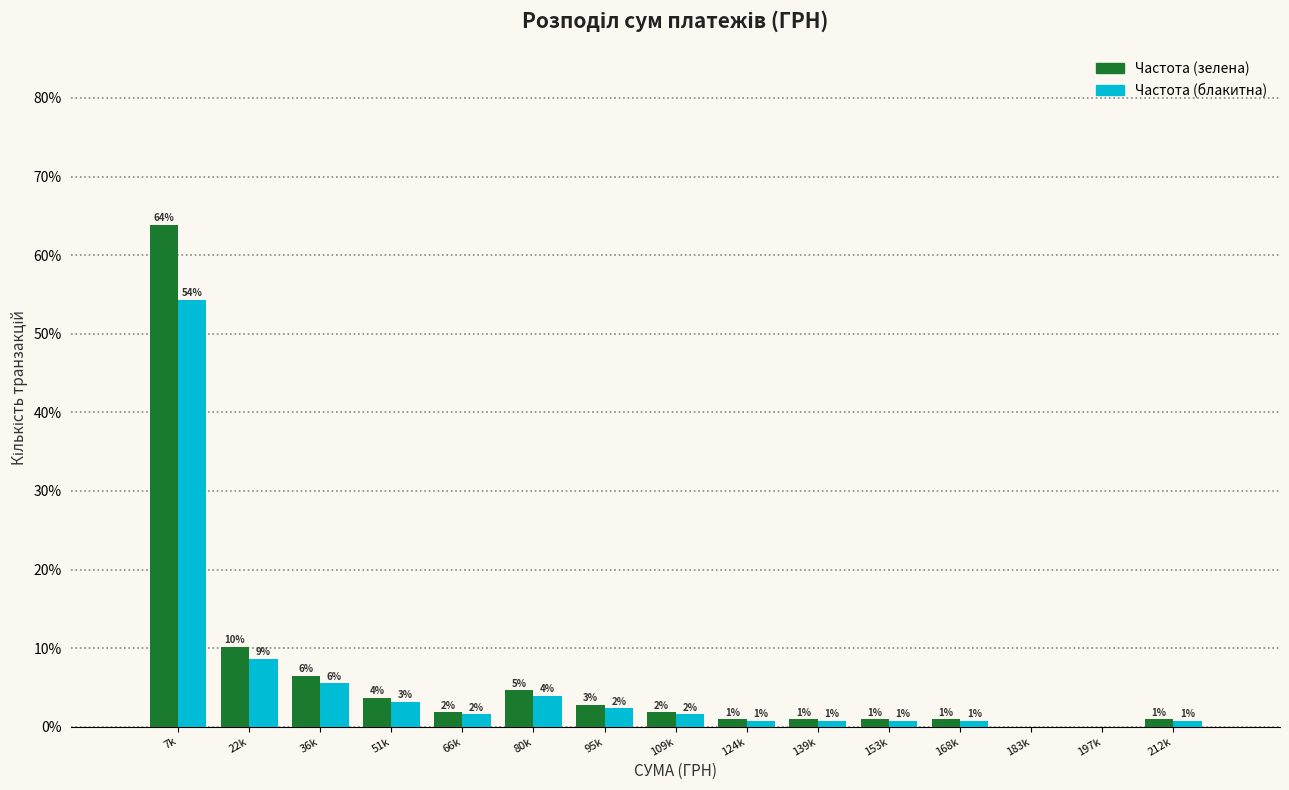

Does the chart contain stacked bars?

No